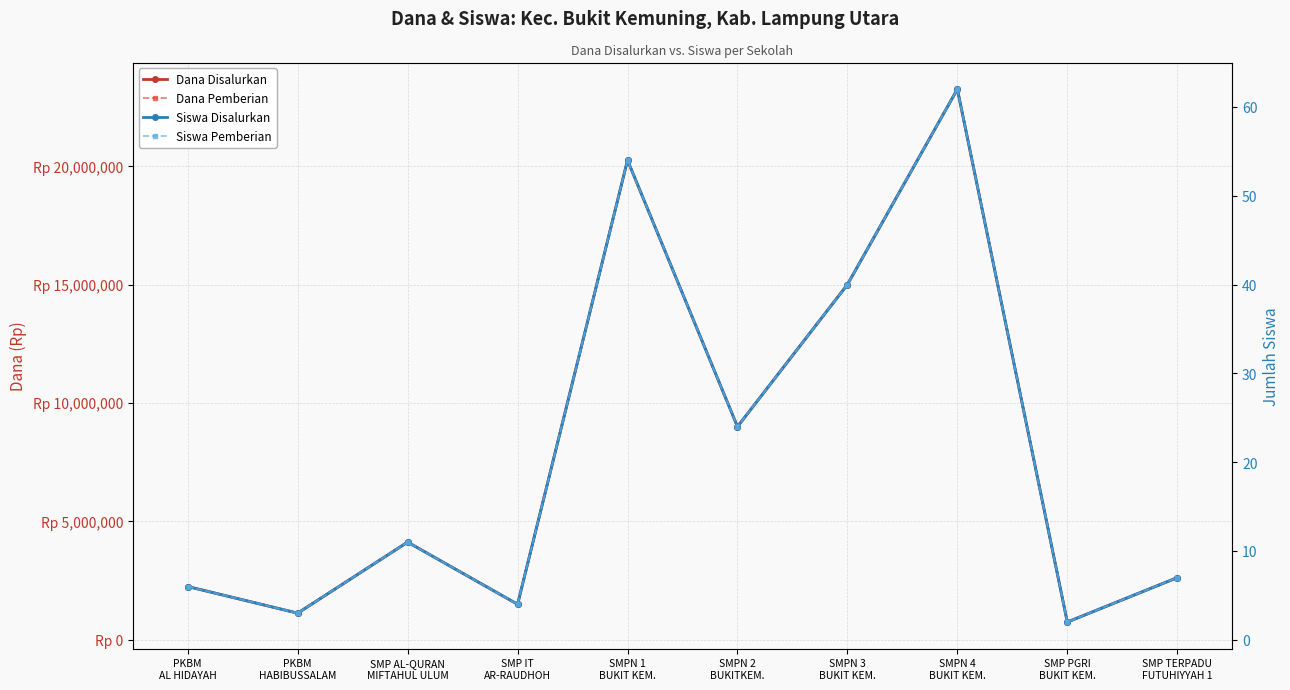

Between SMP AL-QURAN
MIFTAHUL ULUM and SMPN 2
BUKITKEM., which series saw the biggest shift?

Dana Disalurkan